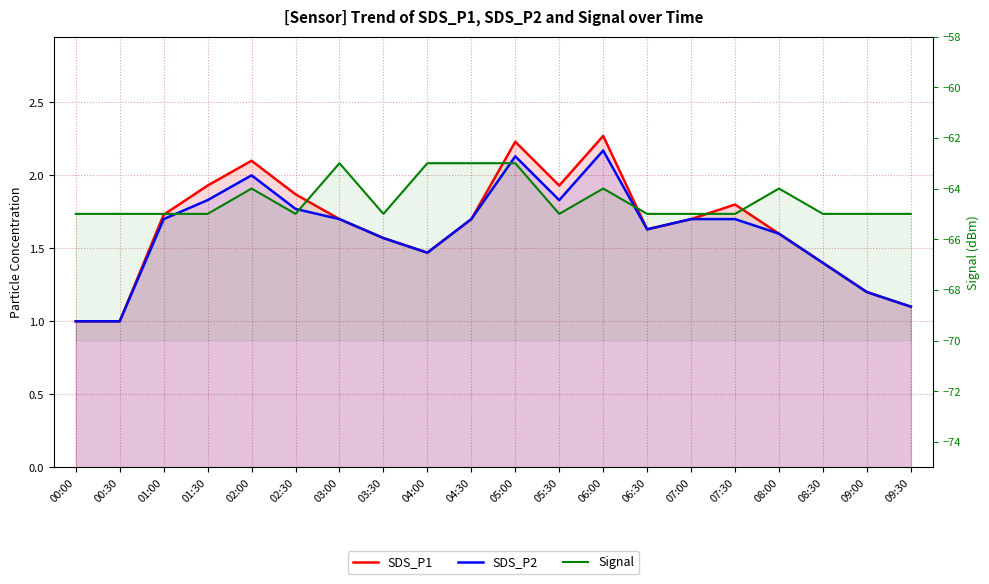

What is the total value across all series at 08:30?

-62.2